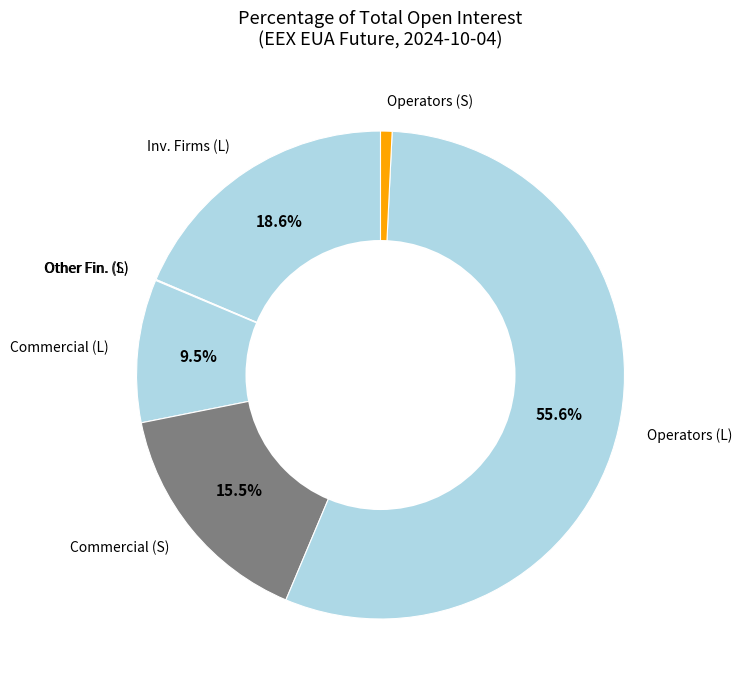

Which category has the biggest portion of the pie?

Operators (L)